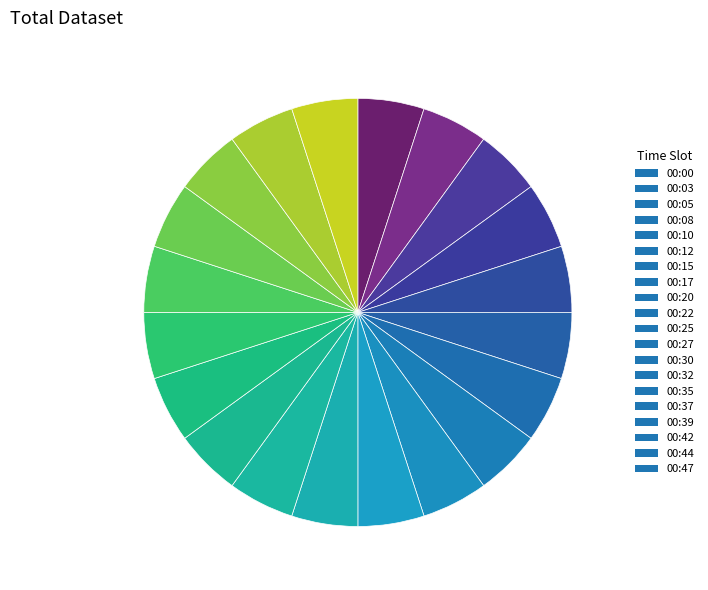

How many segments does this pie chart have?

20